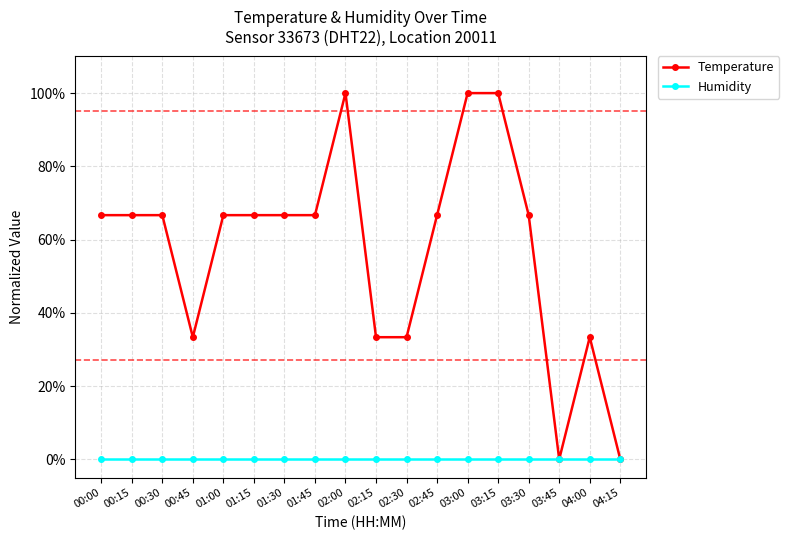

The value of Humidity at 02:30 is 0.0. True or false?

True